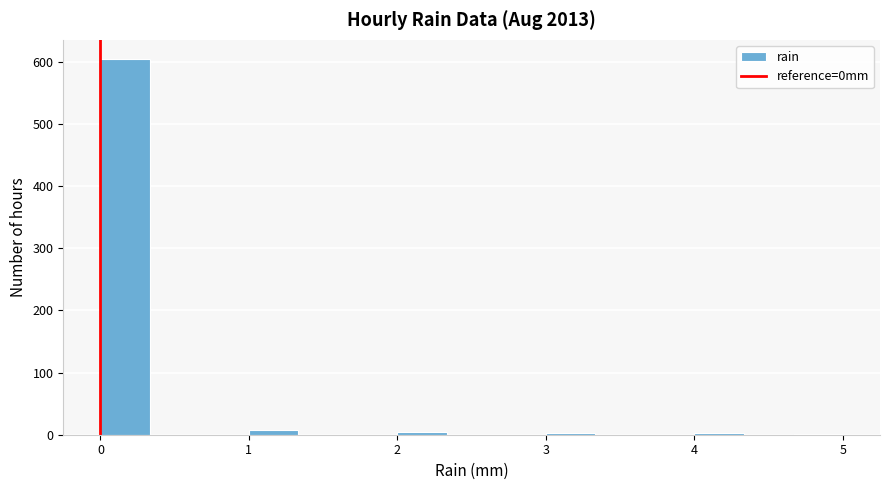

Around what value on the x-axis is the tallest bar? Give the approximate position of its centre, as read against the axis.

0.2